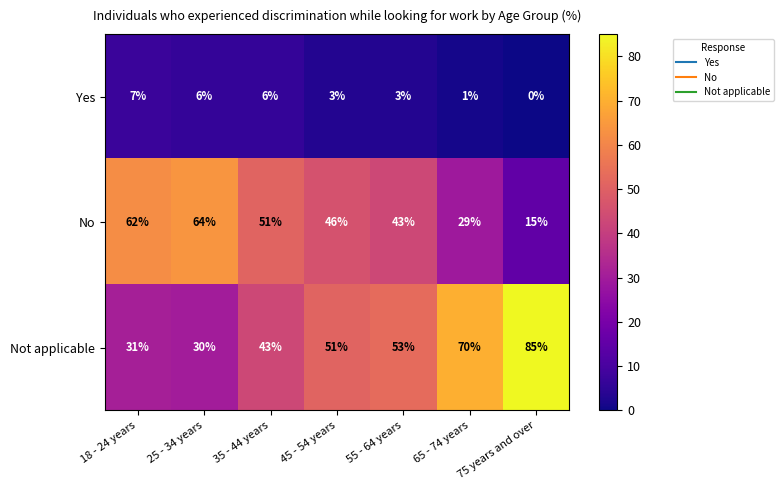

What is the difference between the highest and lowest values at 75 years and over?

85